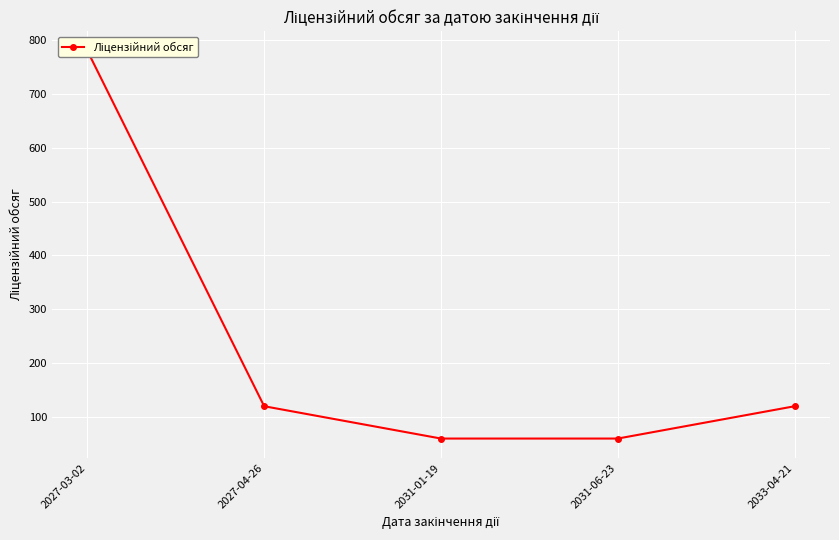

The value at 2027-04-26 is 76. True or false?

False